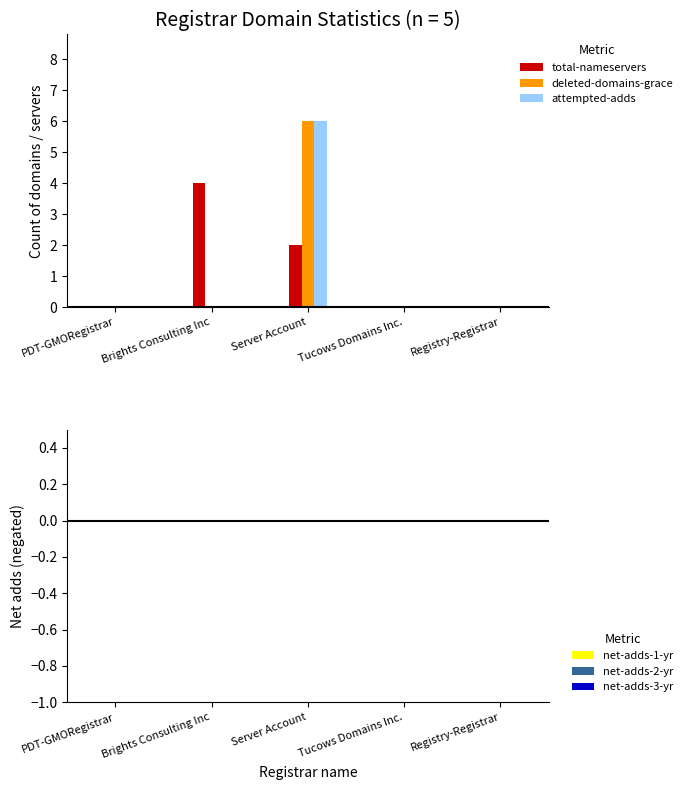

Which category has the highest value in the attempted-adds series?

Server Account